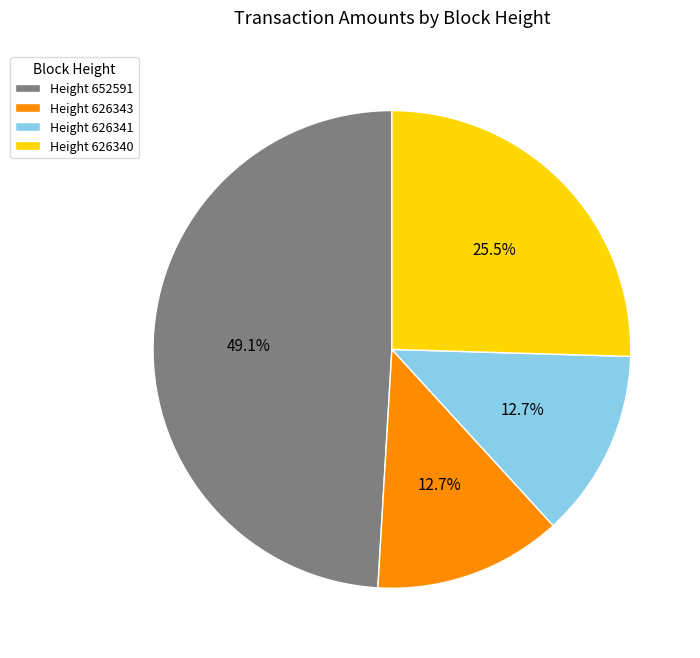

How many slices are in this pie chart?

4